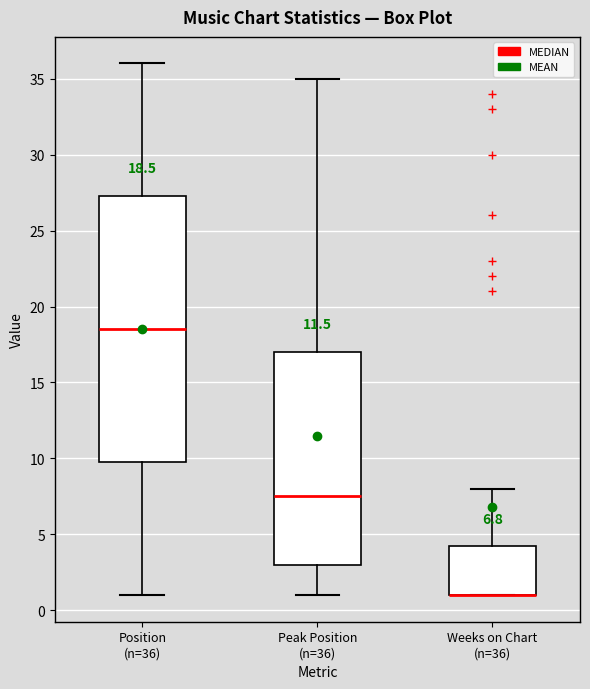

Comparing the boxes themselves (not the whiskers), which one is the tallest?

Position (n=36)